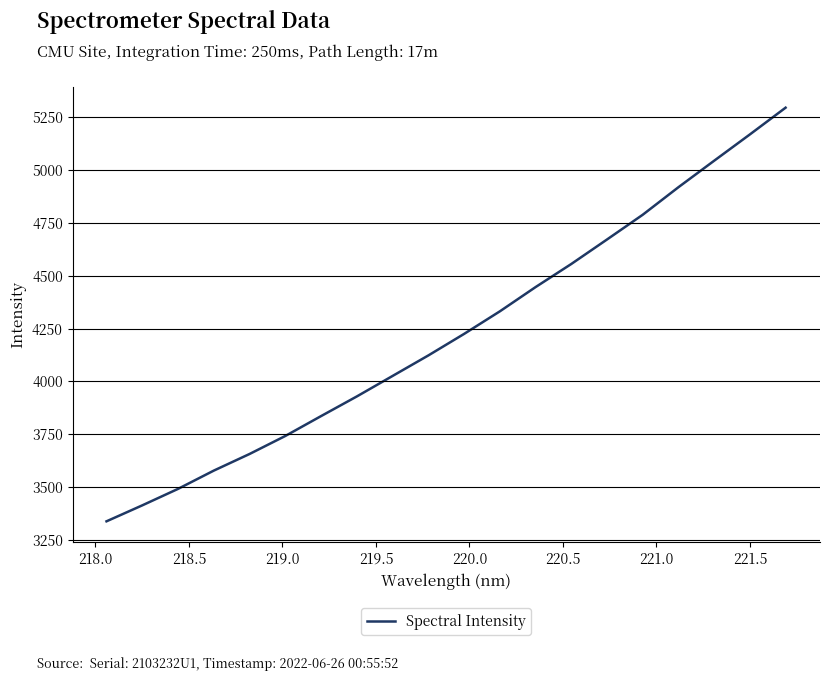

What is the greatest value displayed?

5294.4